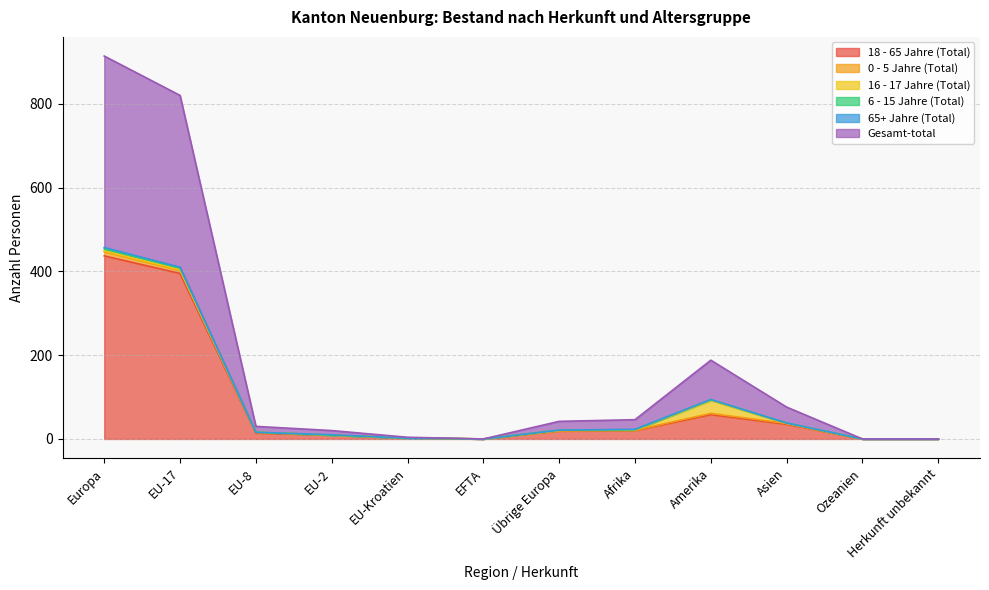

True or false: 6 - 15 Jahre (Total) and 16 - 17 Jahre (Total) cross at least once.

True